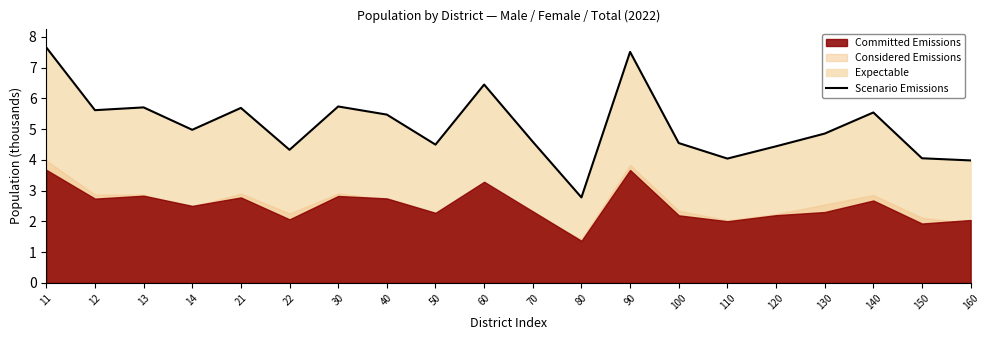

Where is the first local minimum?

12